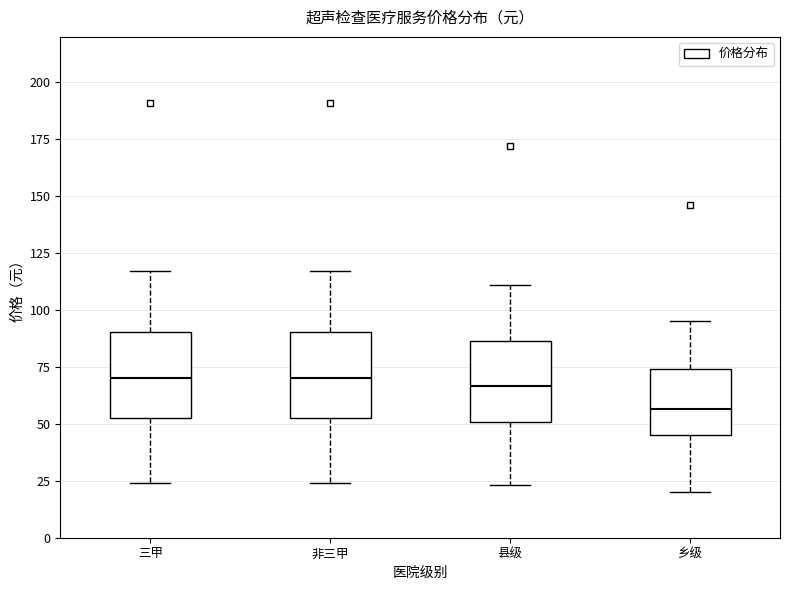

Reading left to right, transcribe this box plot: for each box, give where its median line is, the range the box spans, and where its two whiskers end, as read against the y-axis. The values are not printed on the chart, so give them approximately, as read against the axis.

三甲: median 70, box 55 to 90, whiskers 25 to 115
非三甲: median 70, box 55 to 90, whiskers 25 to 115
县级: median 65, box 50 to 85, whiskers 25 to 110
乡级: median 55, box 45 to 75, whiskers 20 to 95